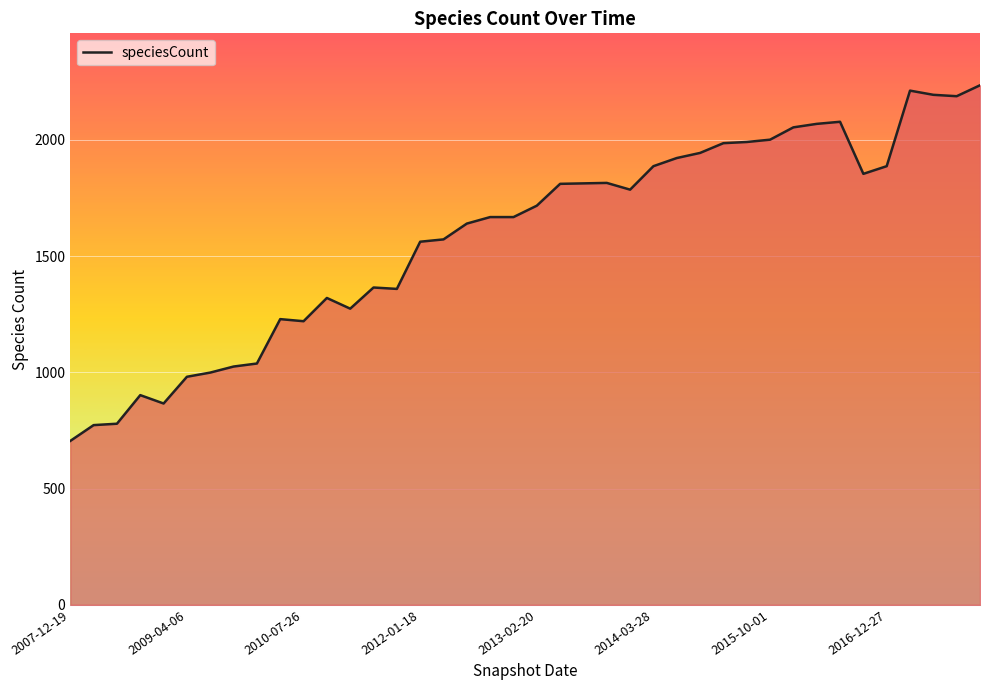

What is the minimum value shown in the chart?

705